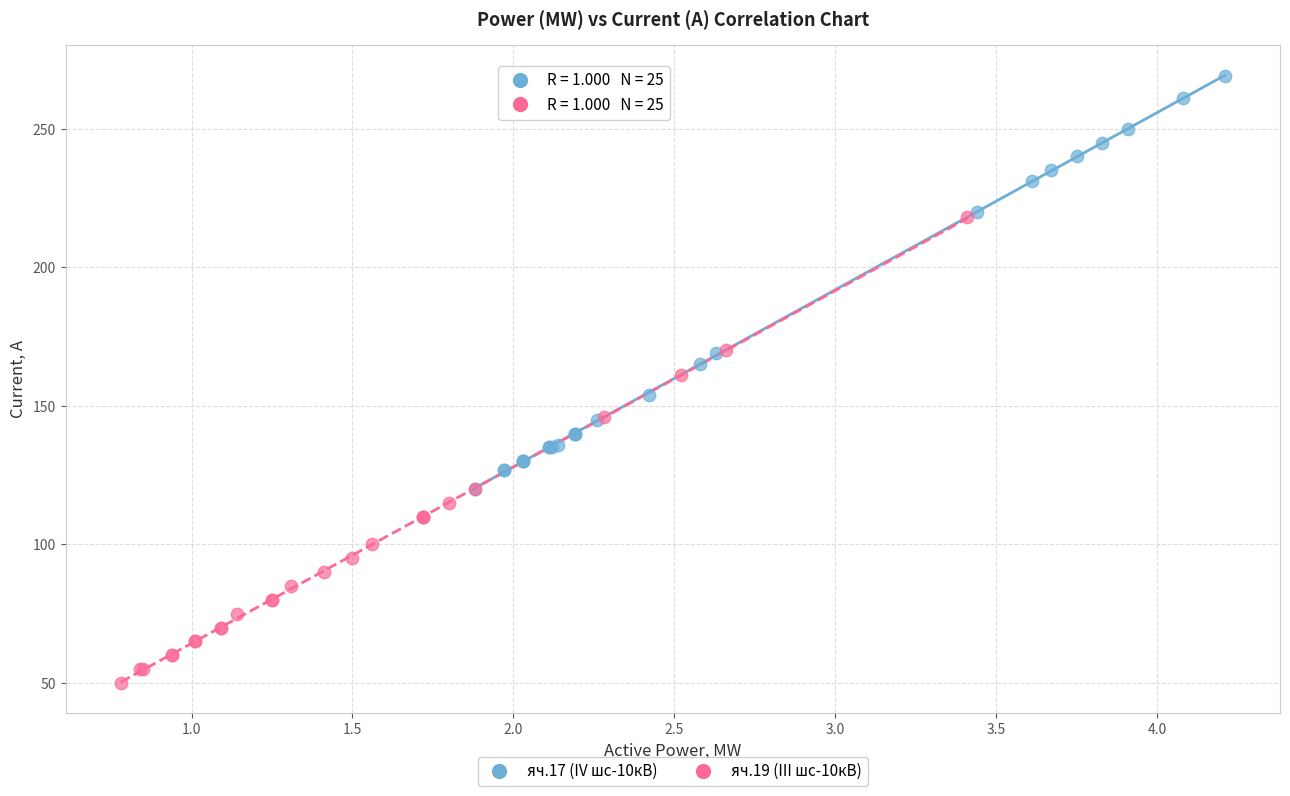

Which series contains the lowest Y value?

яч.19 (III шс-10кВ)